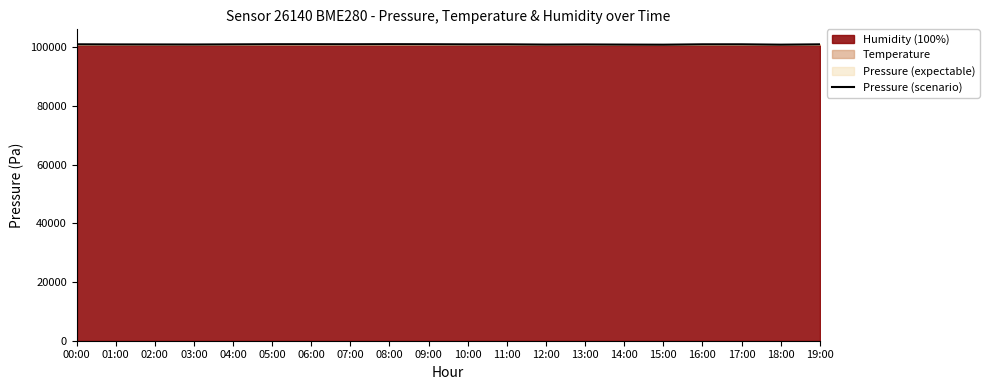

List the labels in order of value, smallest first.

15:00, 18:00, 14:00, 12:00, 03:00, 13:00, 02:00, 01:00, 04:00, 10:00, 11:00, 19:00, 16:00, 17:00, 00:00, 07:00, 09:00, 05:00, 06:00, 08:00